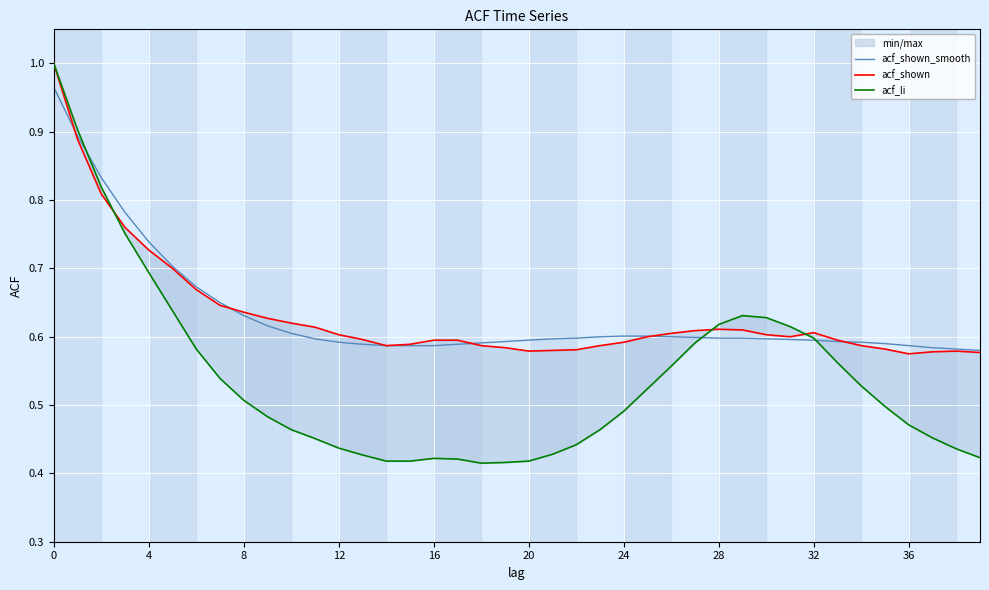

What is the average value of the acf_shown_smooth series?

0.6